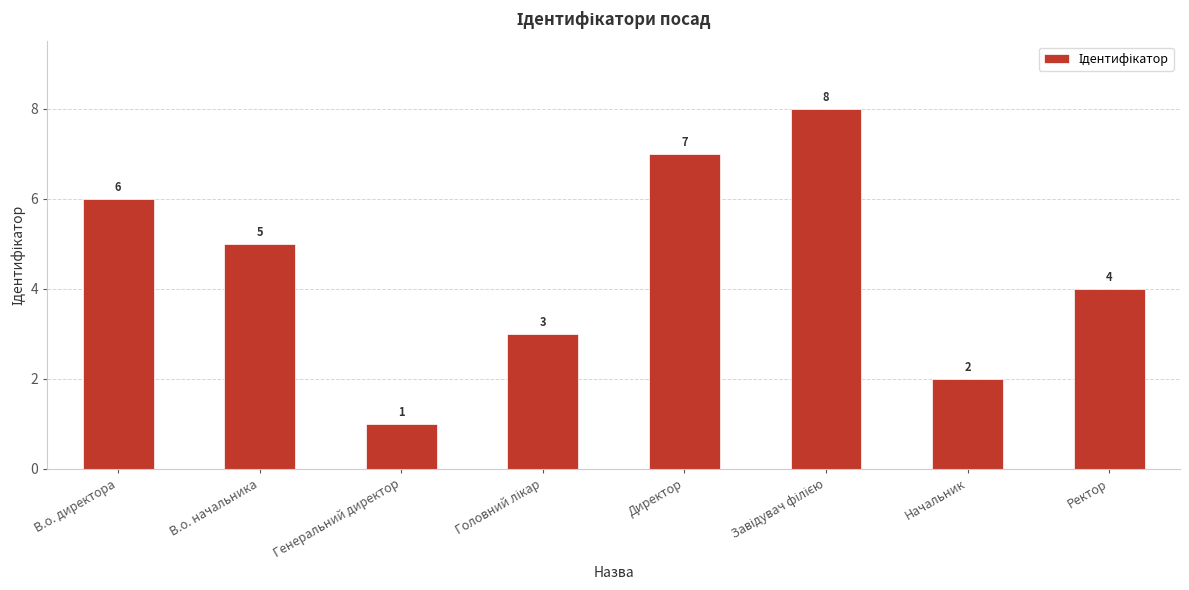

What is the change in value from В.о. директора to Директор?

+1